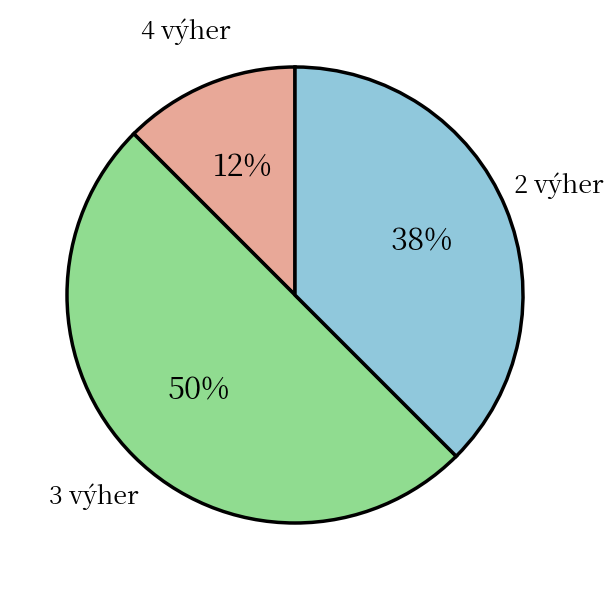

Combined, do 3 výher and 4 výher account for over 50%?

Yes